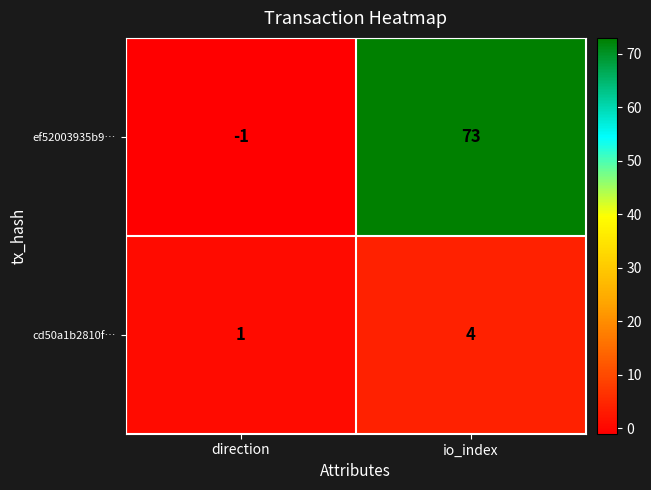

The value of cd50a1b2810f… at io_index is 6. True or false?

False